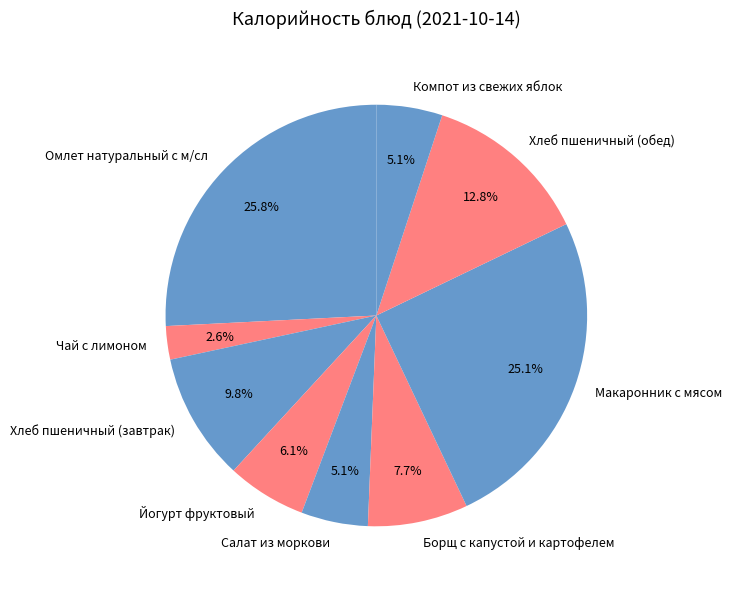

Approximately how many times larger is the value at Компот из свежих яблок compared to Йогурт фруктовый?

0.8